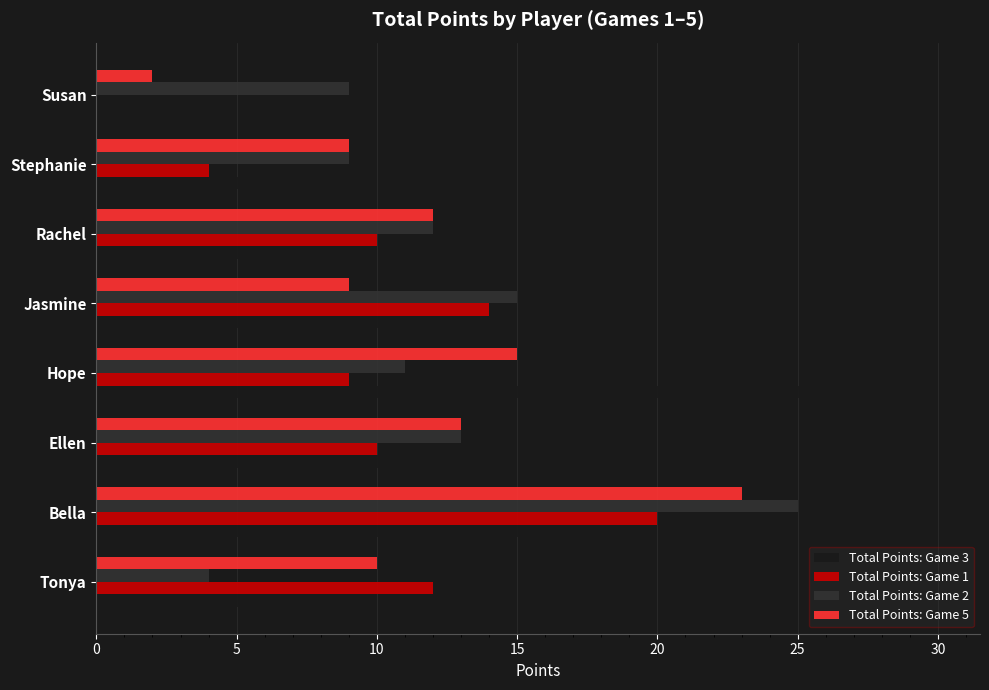

What is the sum of the Total Points: Game 5 values at Jasmine and Ellen?

22